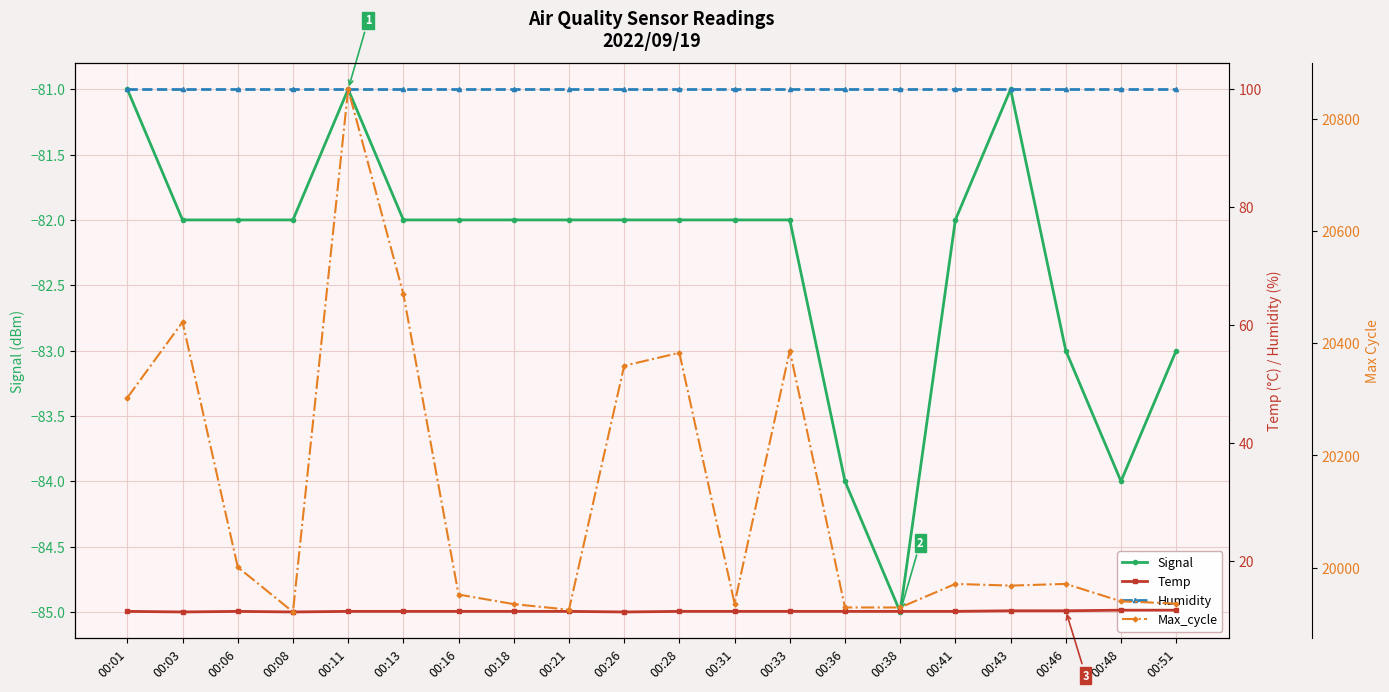

List the labels in order of Temp value, largest first.

00:48, 00:51, 00:43, 00:46, 00:01, 00:06, 00:11, 00:13, 00:16, 00:18, 00:21, 00:28, 00:31, 00:33, 00:36, 00:38, 00:41, 00:03, 00:08, 00:26